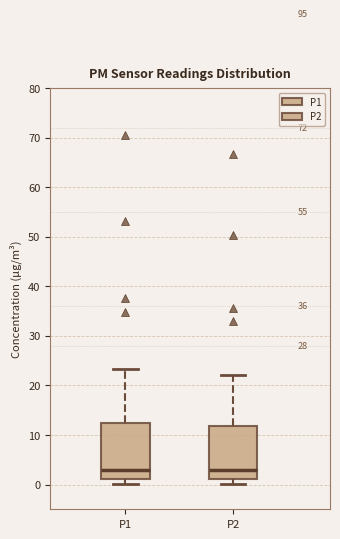

Reading left to right, transcribe this box plot: for each box, give where its median line is, the range the box spans, and where its two whiskers end, as read against the y-axis. The values are not printed on the chart, so give them approximately, as read against the axis.

P1: median 3, box 1 to 12, whiskers 0 to 23
P2: median 3, box 1 to 12, whiskers 0 to 22